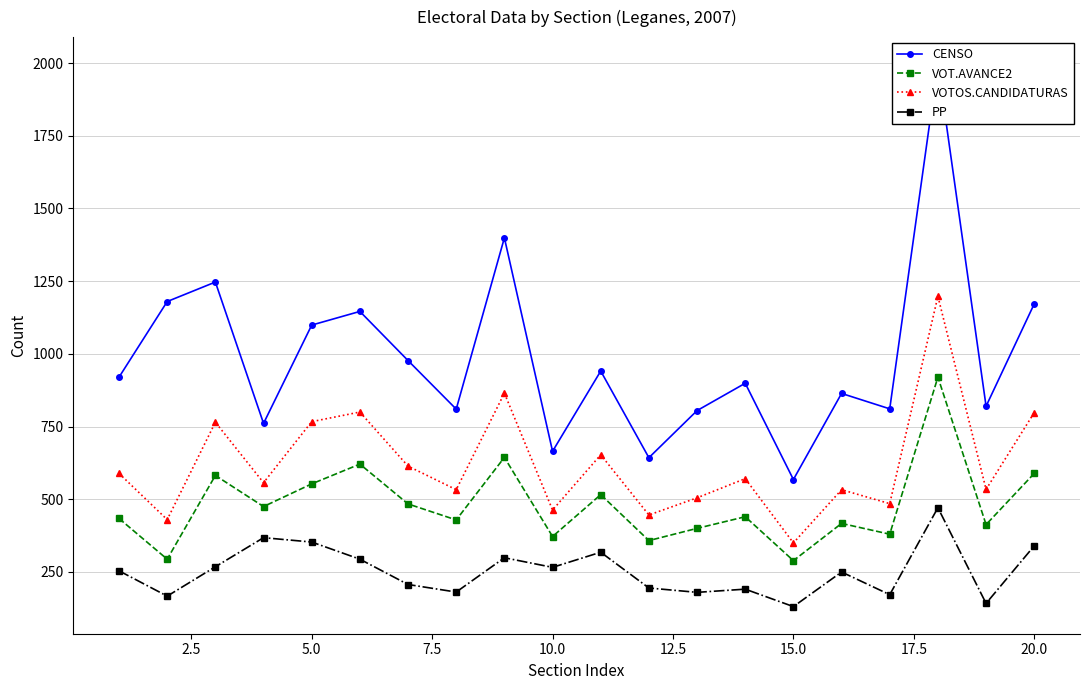

Is it true that VOTOS.CANDIDATURAS equals 662 at 10.0?

False